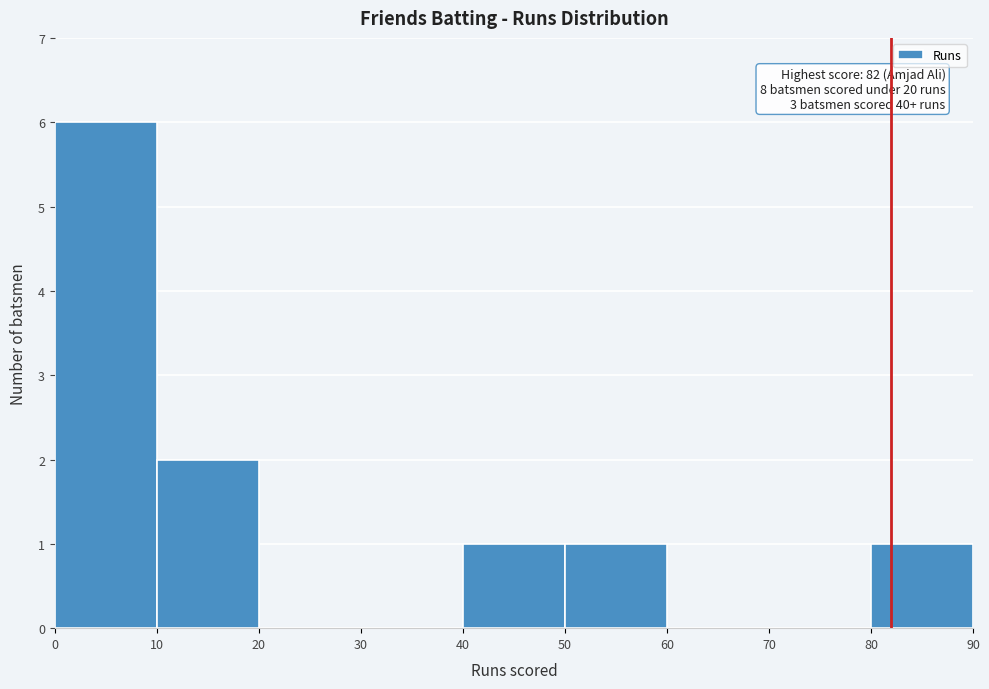

Which range on the x-axis has the tallest bar?

0 to 10